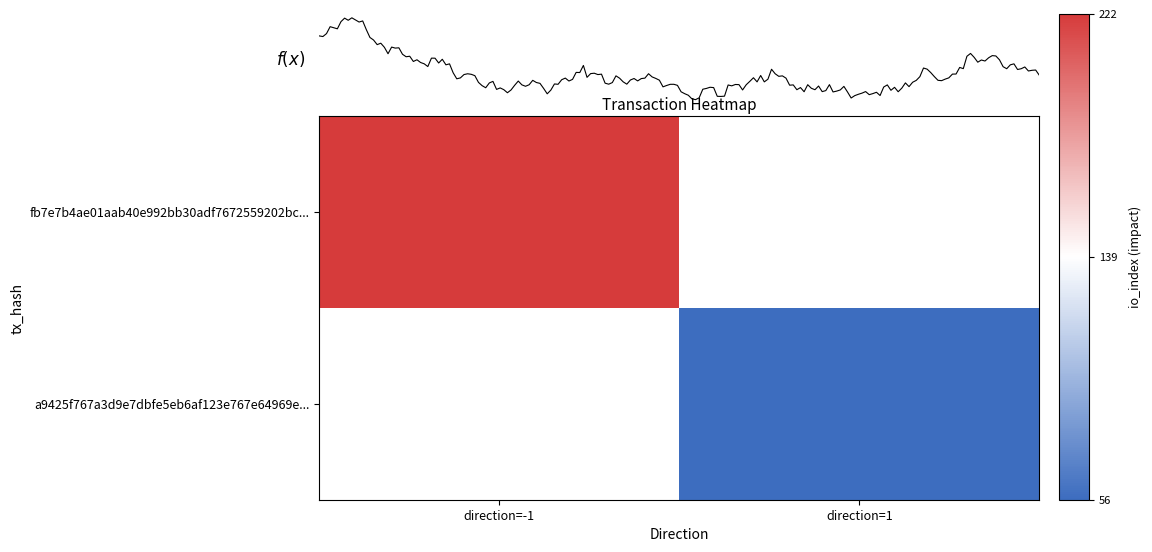

Count the number of categories in the chart.

2